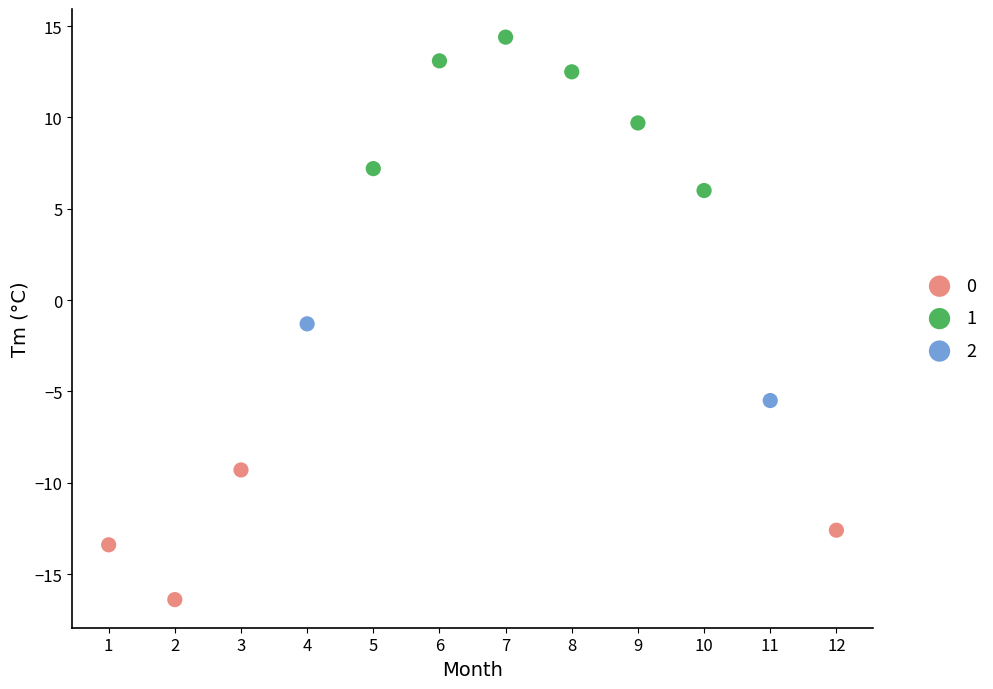

What are all the series names shown in the legend?

0, 1, 2